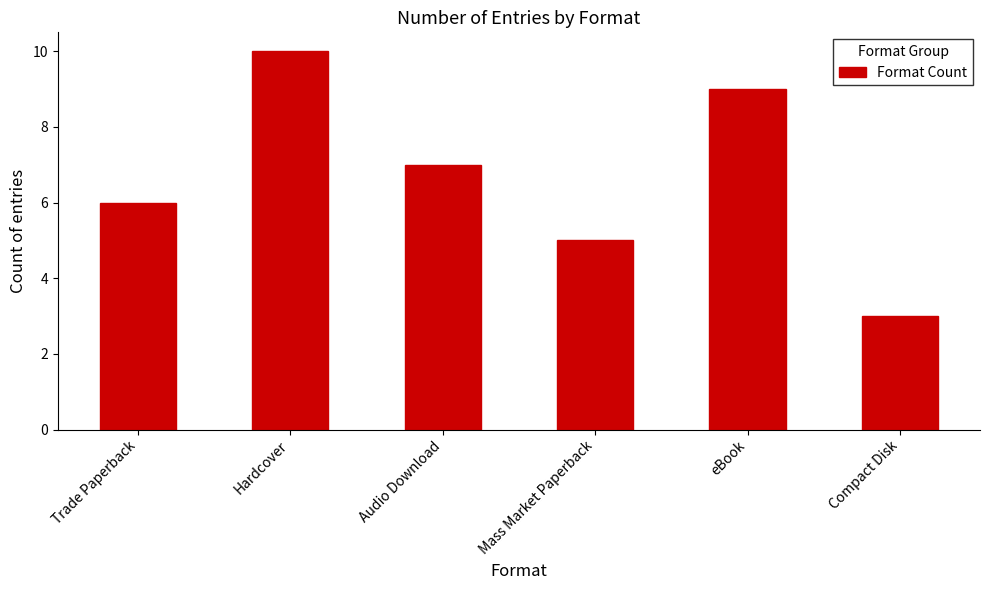

What is the sum of the values at Mass Market Paperback and Audio Download?

12